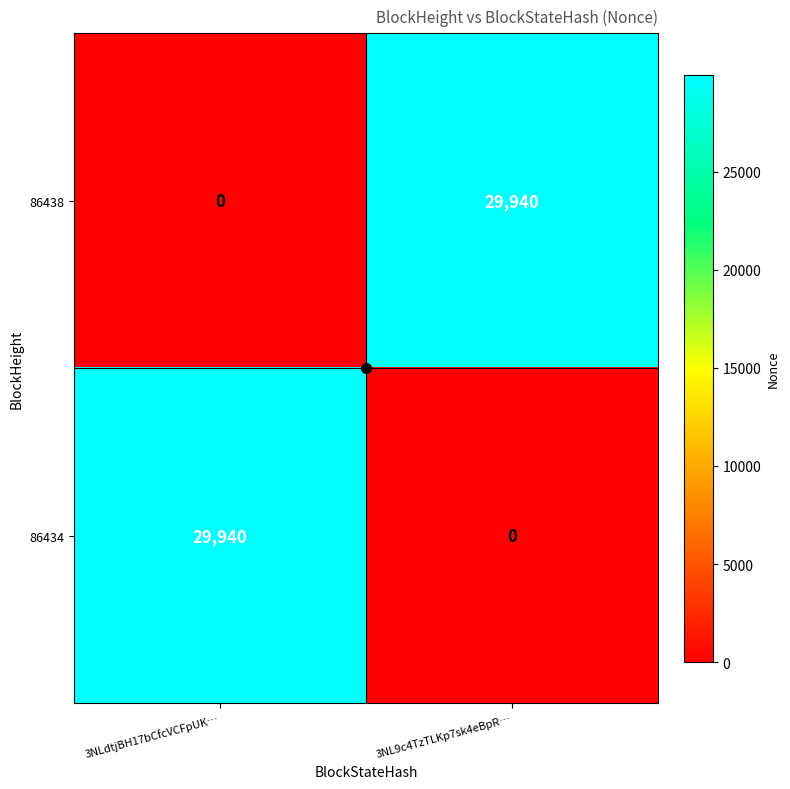

At which label does 86434 reach its peak?

3NLdtjBH17bCfcVCFpUK…